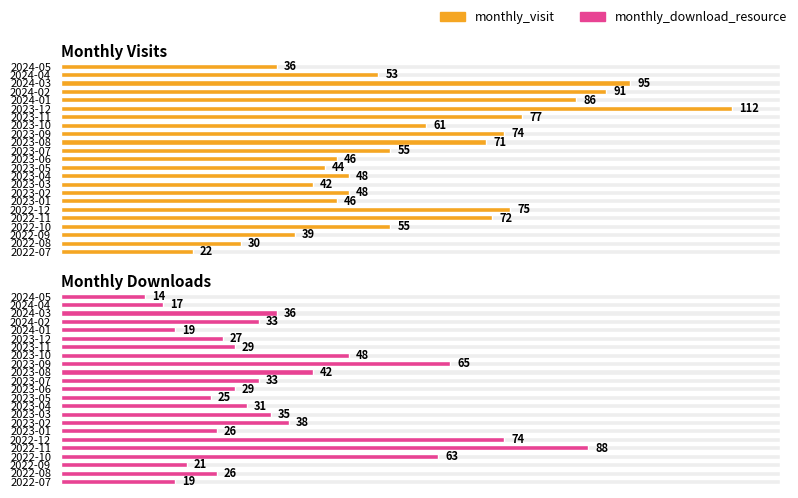

Are the bars horizontal?

Yes